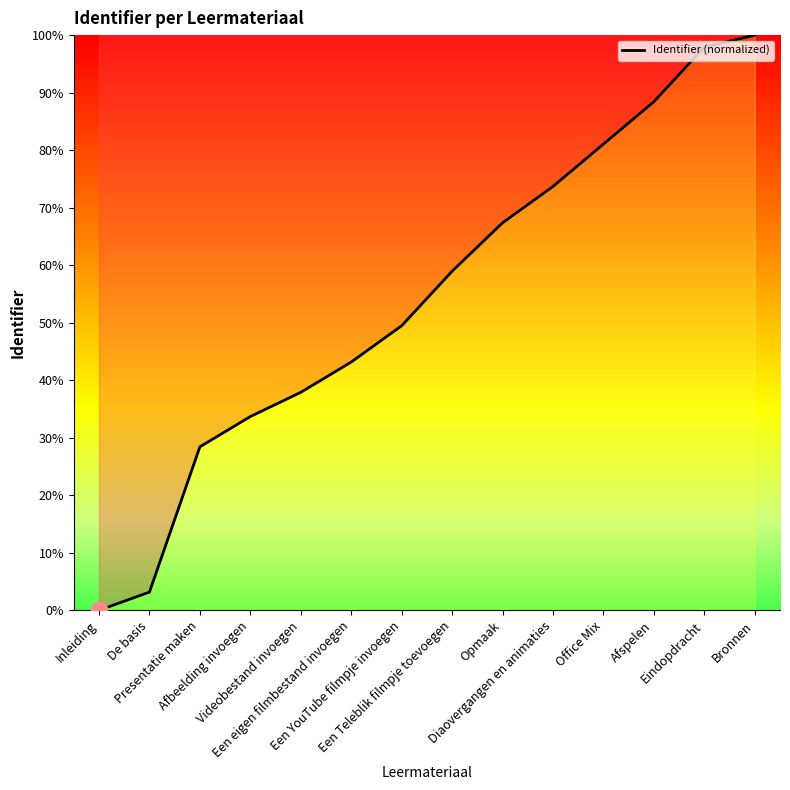

How many values are above zero?

13